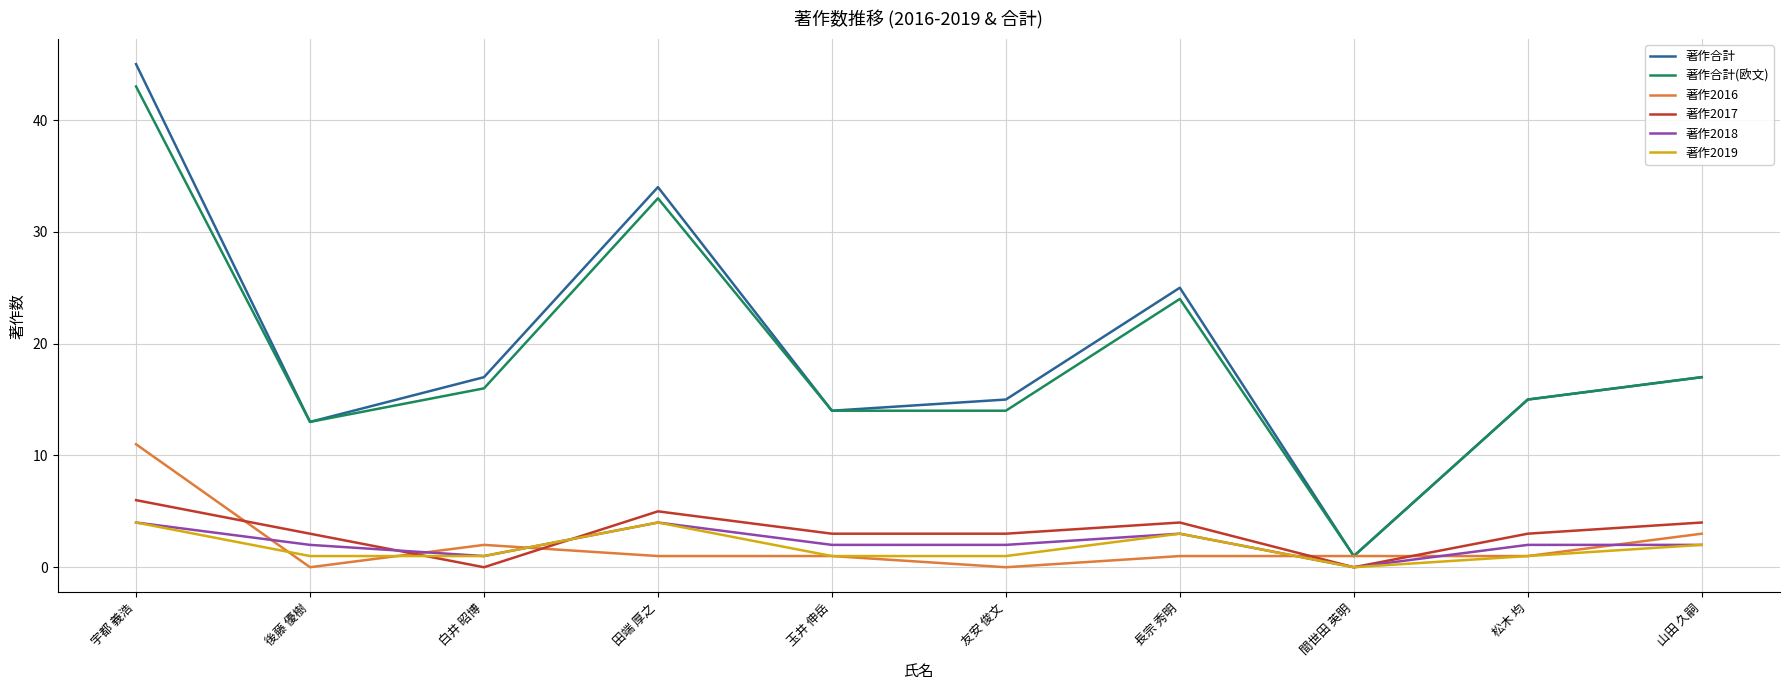

After their last crossing, which series has the higher values: 著作2017 or 著作2018?

著作2017